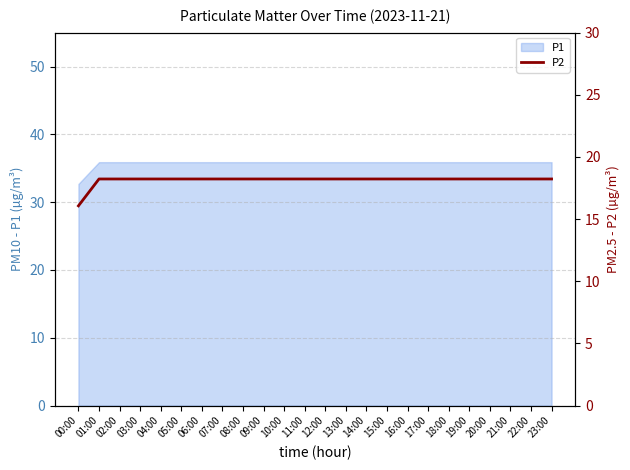

True or false: P1 has a value of 35.9 at 03:00.

True